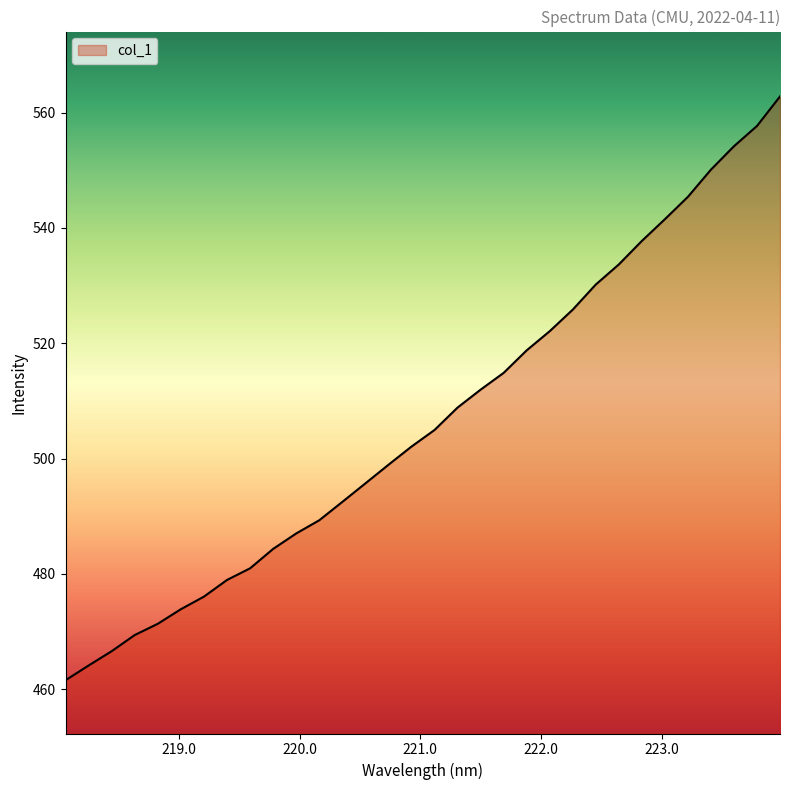

What is the difference between the maximum and minimum values?

101.2